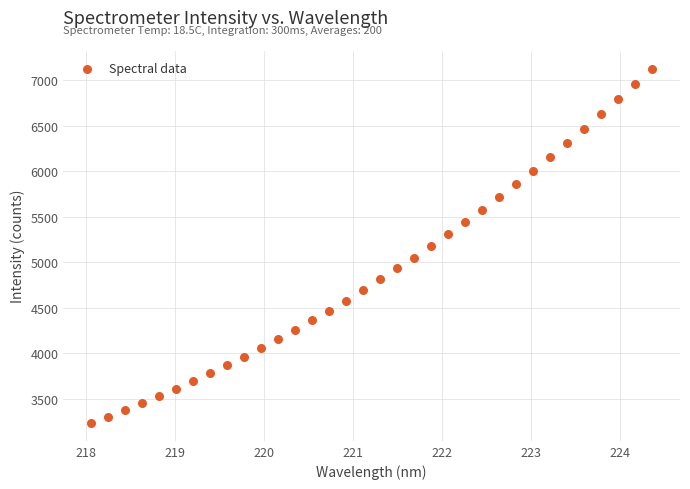

What is the range of X values (max minus min)?

6.3